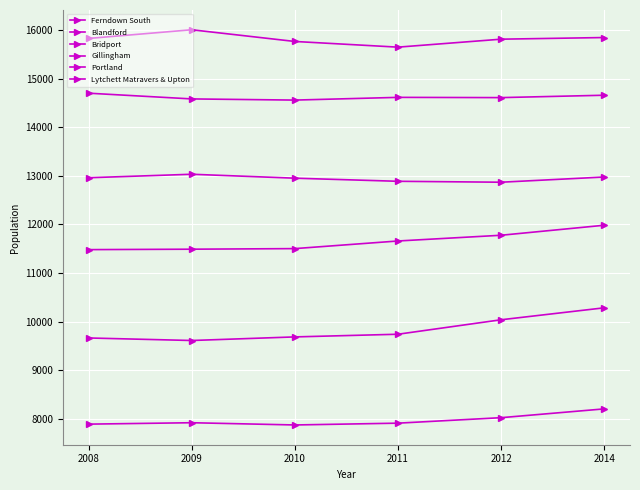

Reading left to right, list all the values displayed in this chart.

Ferndown South: 7888	7917	7871	7908	8021	8202
Blandford: 9662	9610	9684	9739	10037	10283
Bridport: 14702	14584	14560	14616	14611	14660
Gillingham: 15829	16008	15767	15650	15814	15848
Portland: 12961	13033	12952	12888	12869	12976
Lytchett Matravers & Upton: 11481	11490	11502	11659	11777	11983